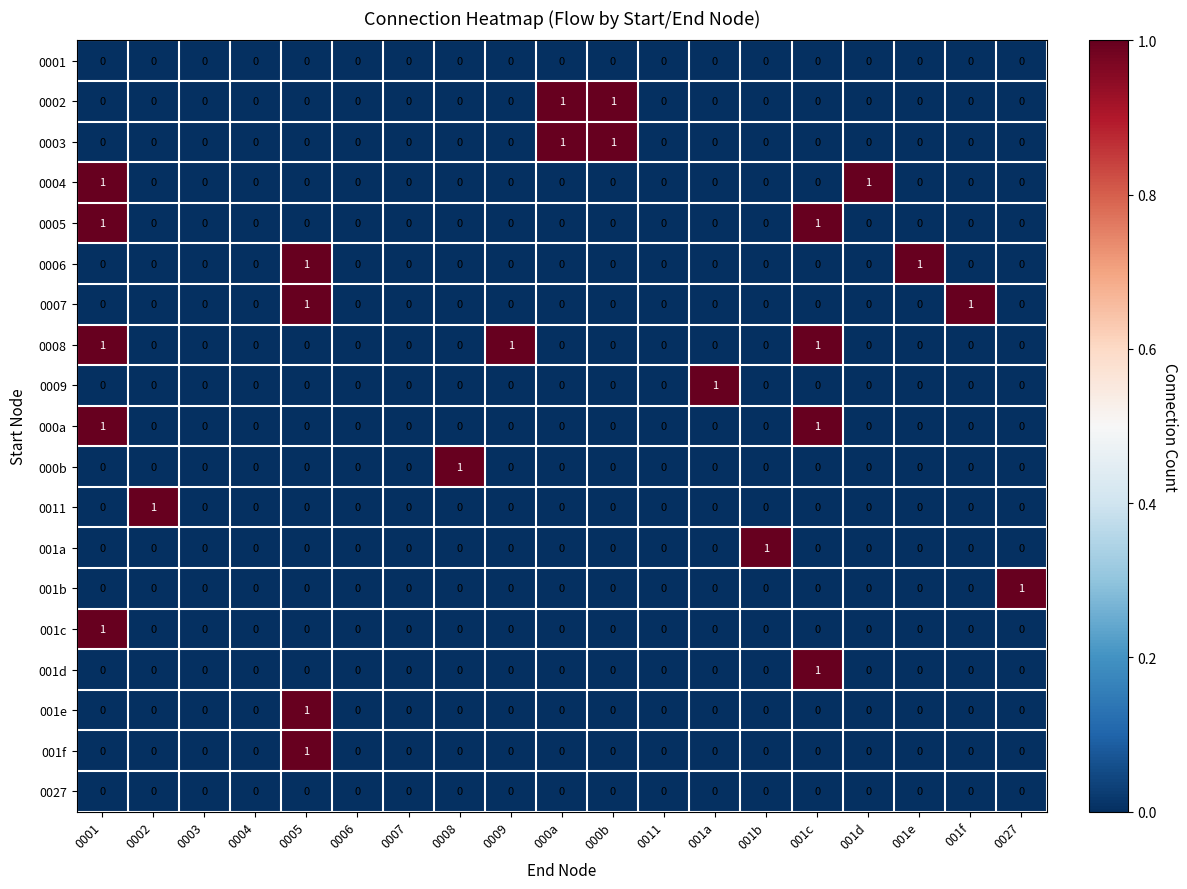

What is the maximum value shown in the chart?

1